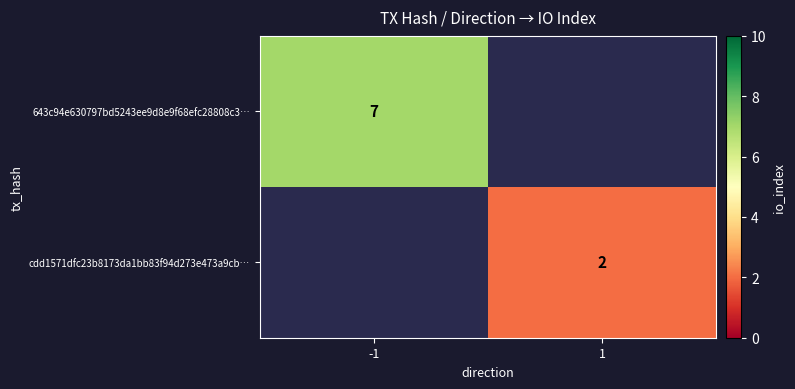

The cdd1571dfc23b8173da1bb83f94d273e473a9cb… series shows 2 at 1. True or false?

True